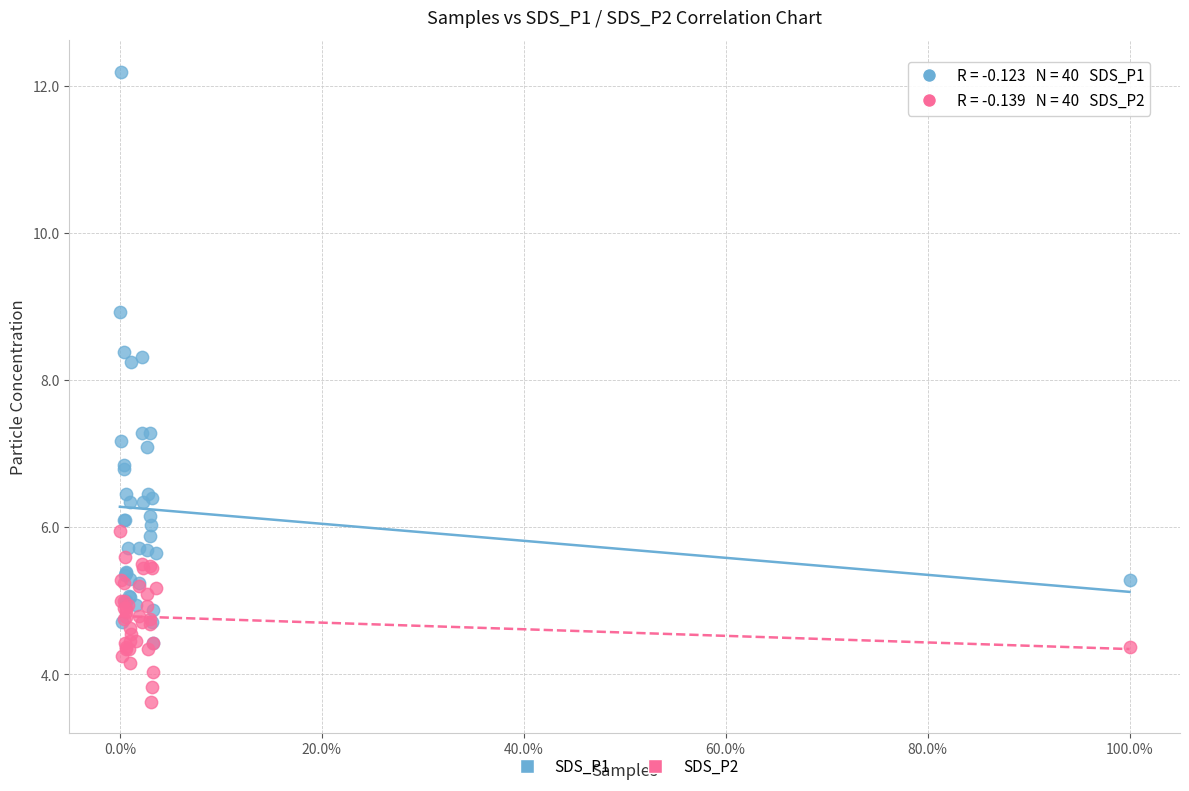

What are all the series names shown in the legend?

SDS_P1, SDS_P2